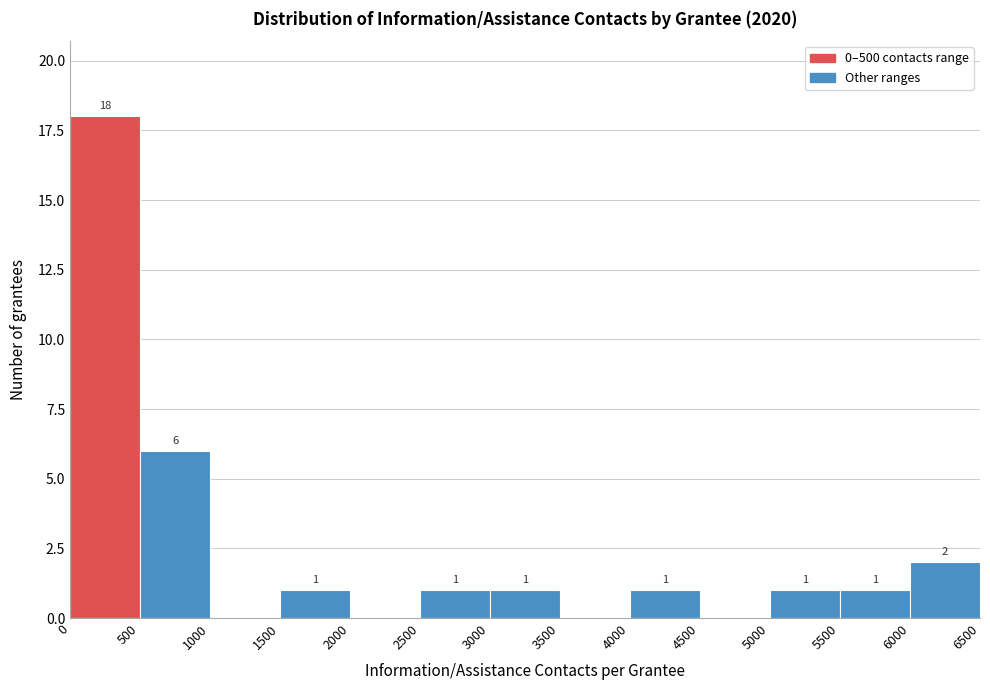

Over which range of the x-axis is the bar tallest?

0 to 500